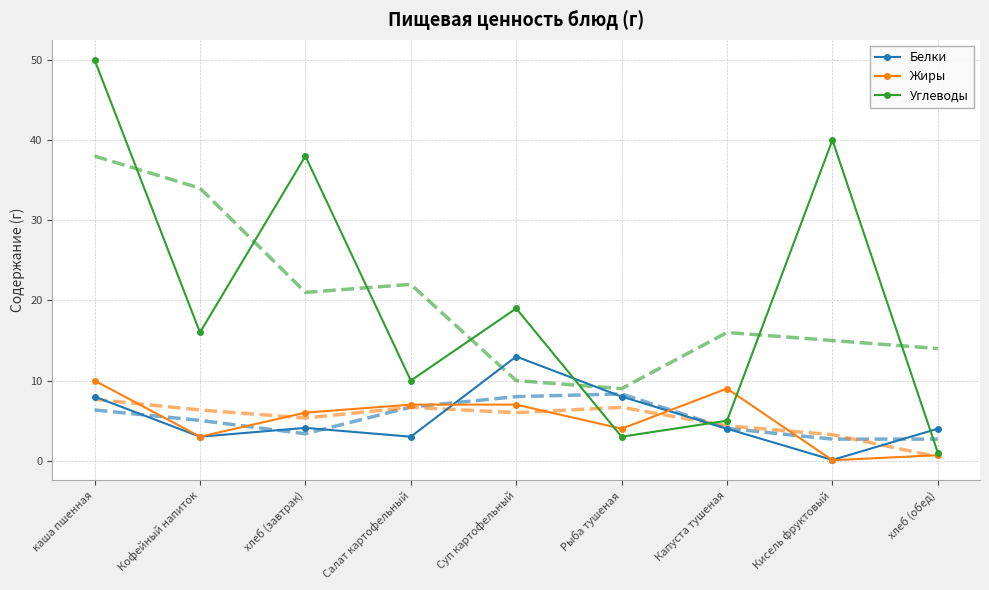

At which category does Углеводы reach its first local valley?

Кофейный напиток